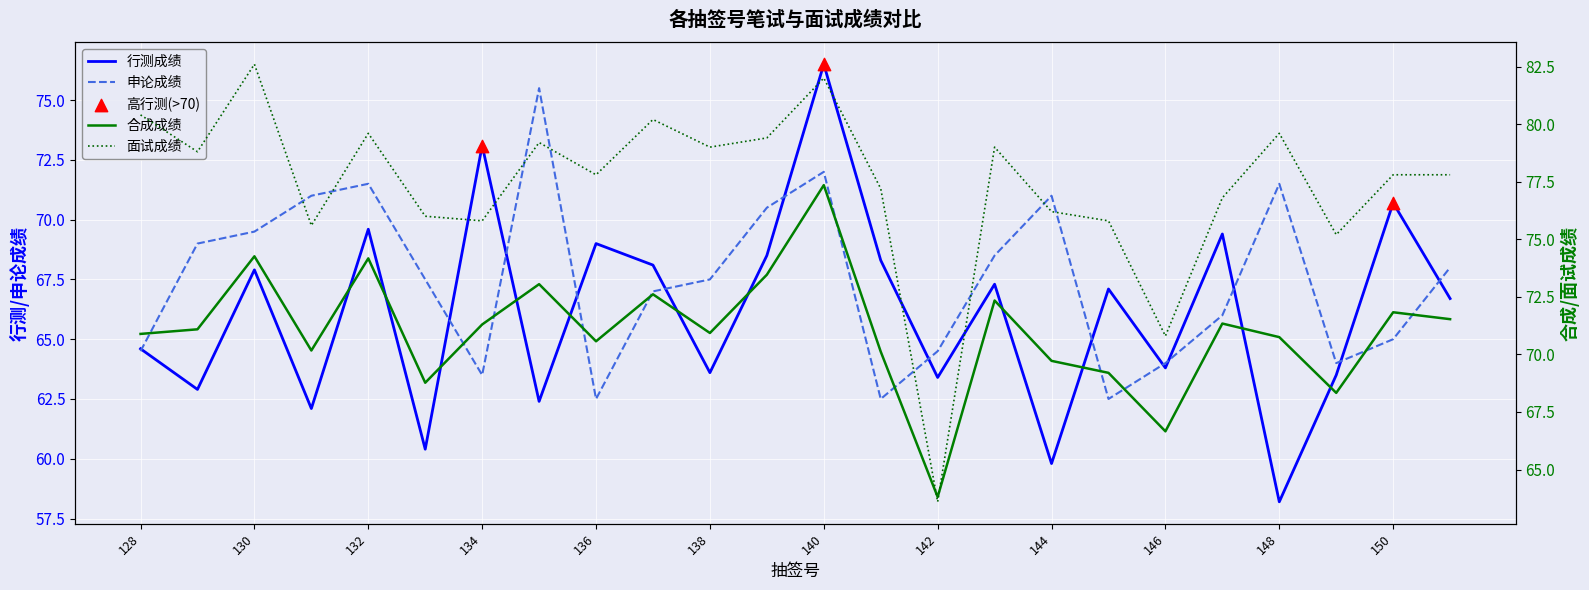

Which series contains the highest Y value?

面试成绩